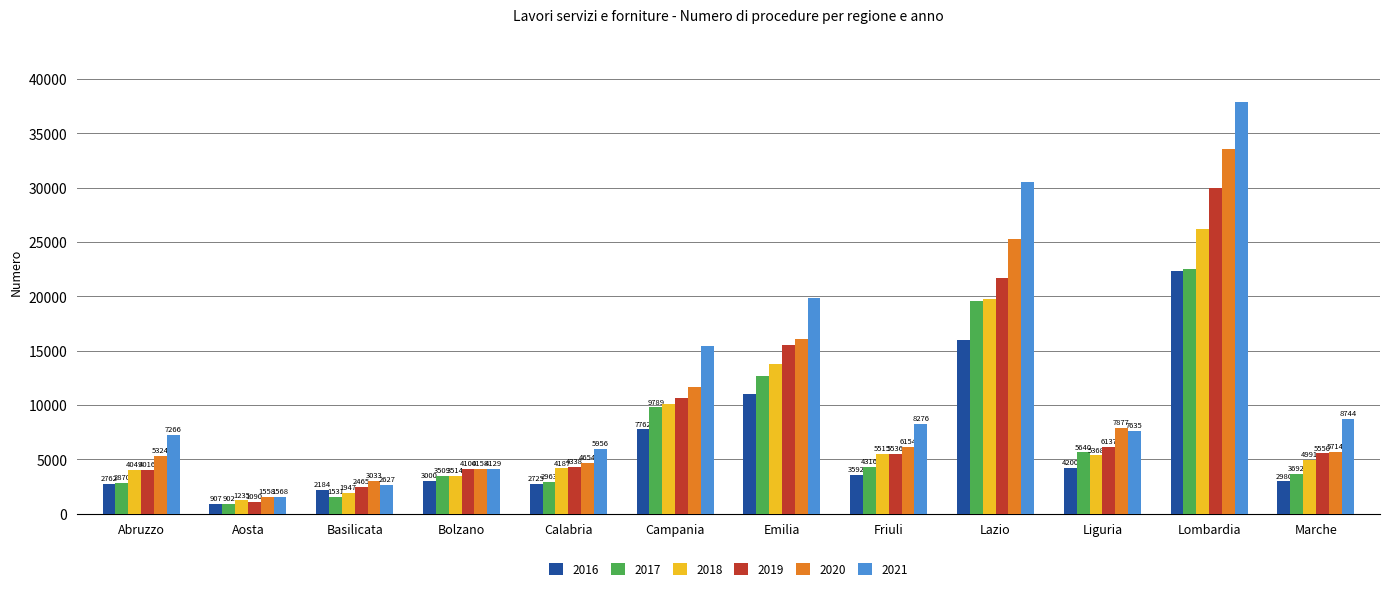

Which series has the largest total across all categories?

2021